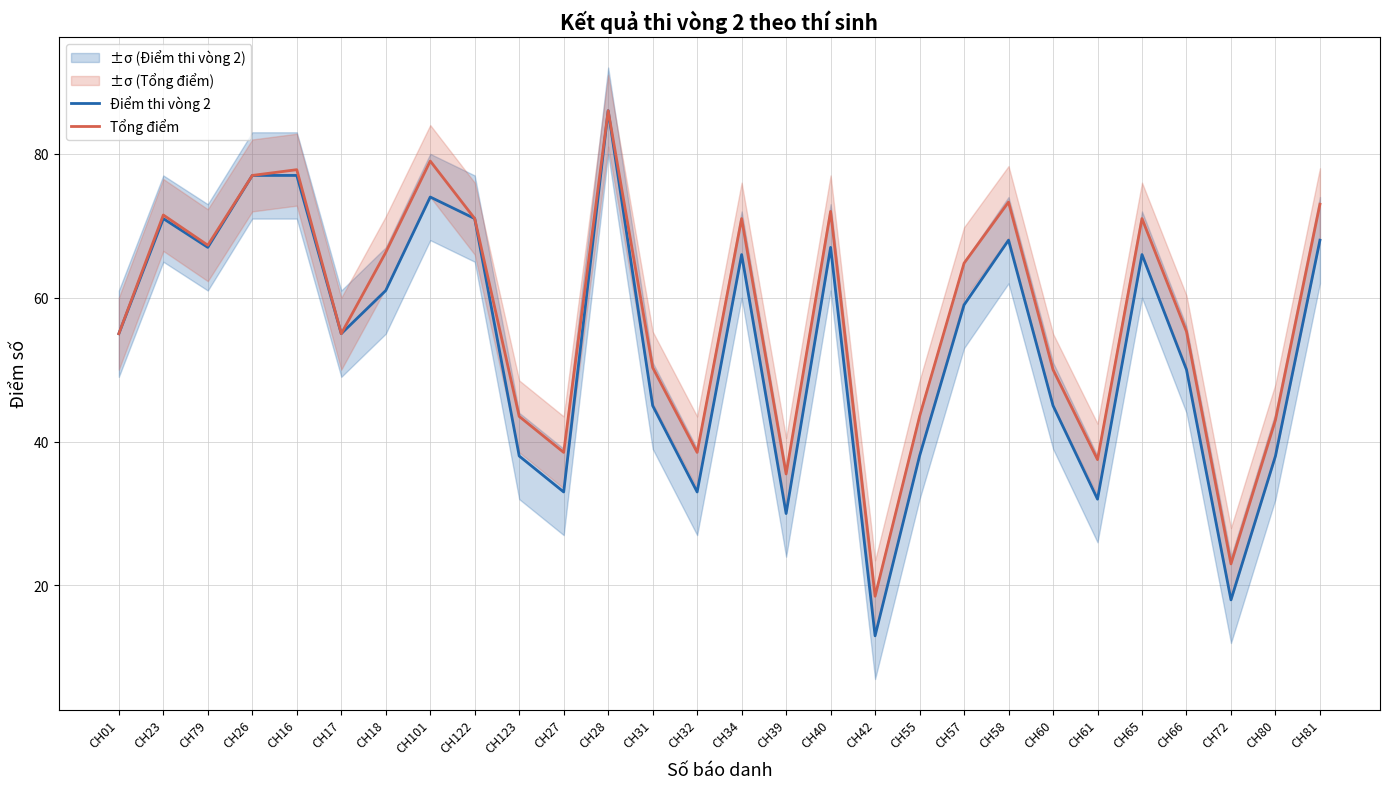

True or false: Điểm thi vòng 2 has more than 1 points higher than both neighbors.

True